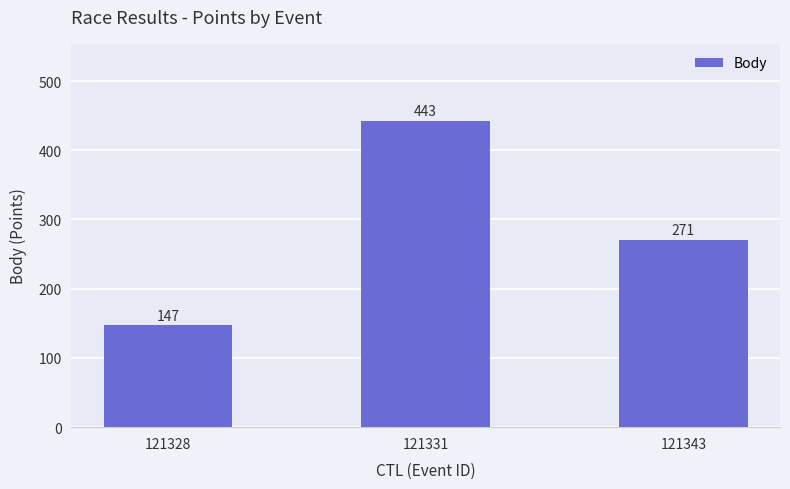

Rank the categories by value from highest to lowest.

121331, 121343, 121328